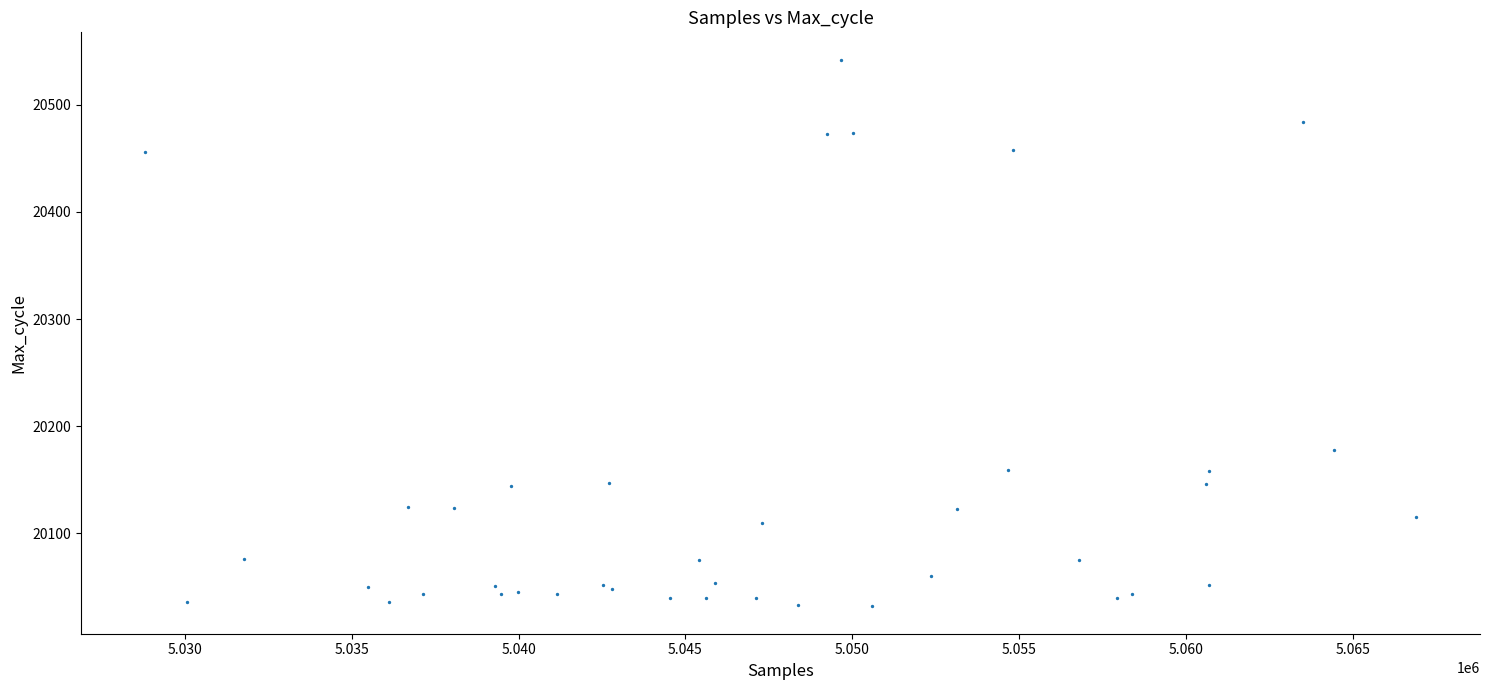

What Y value in the scatter plot is closest to 20287?

20178